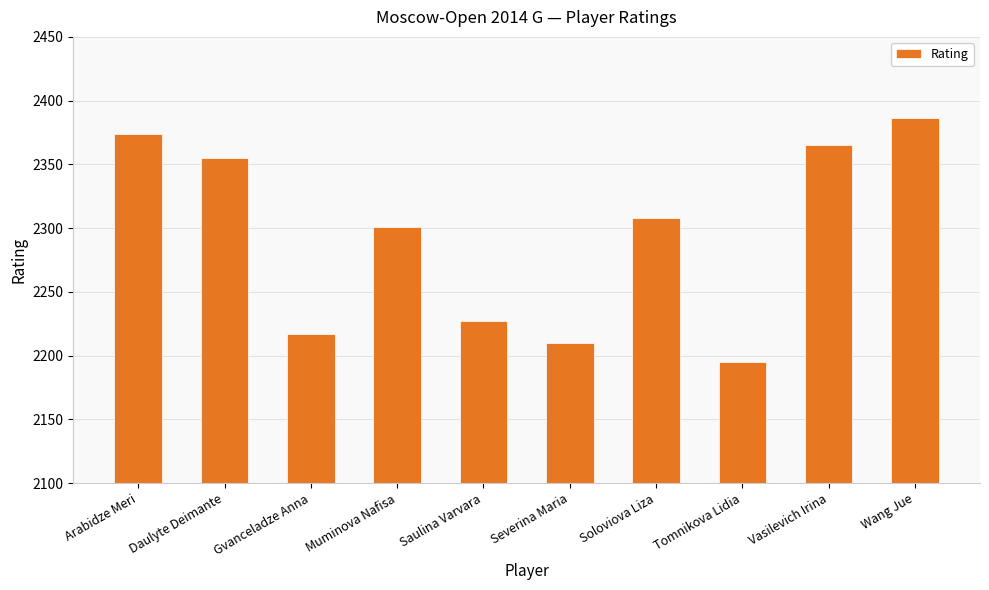

What is the change in value from Soloviova Liza to Tomnikova Lidia?

-113